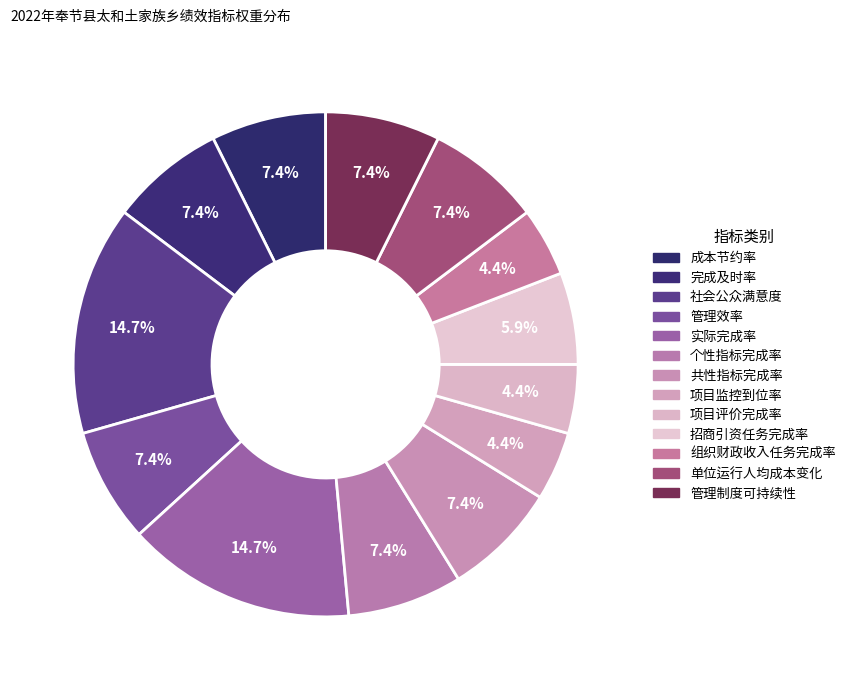

How many slices are in this pie chart?

13